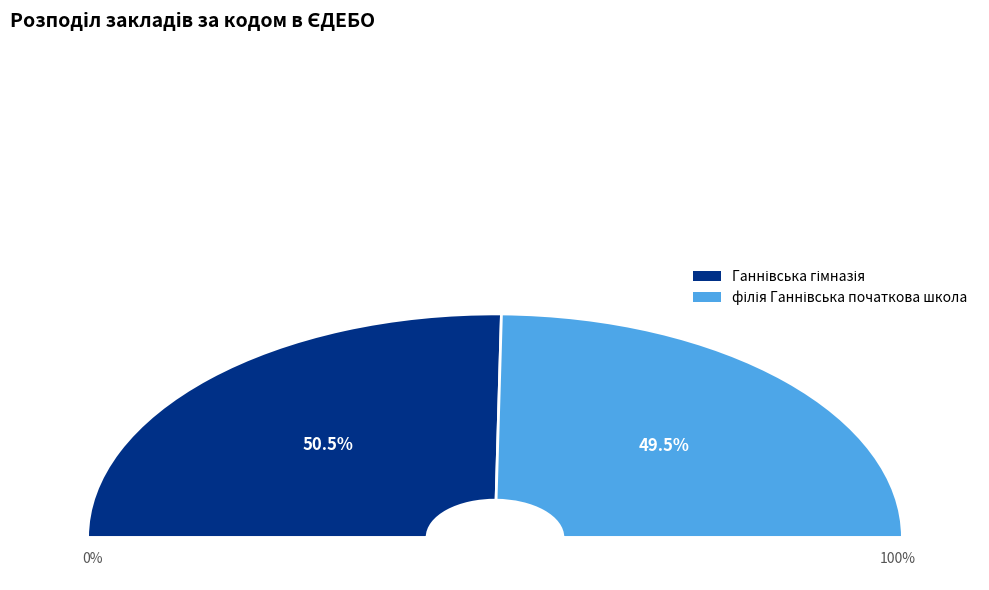

How many segments does this pie chart have?

2